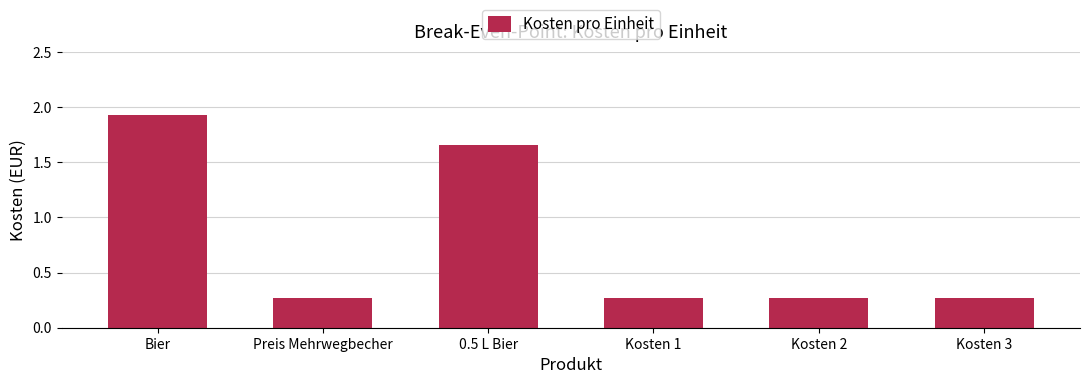

Does the chart contain stacked bars?

No